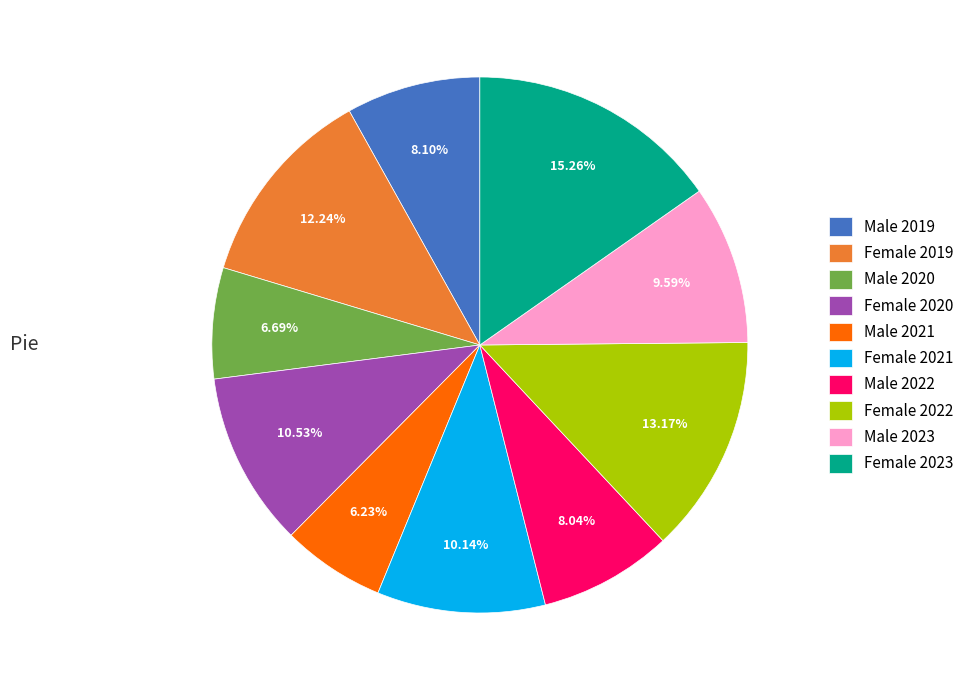

True or false: Male 2022 accounts for 22% of the total.

False